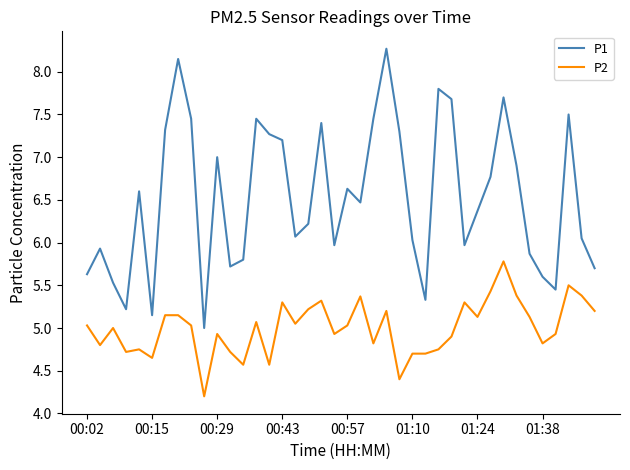

List the series in order of their peak value, lowest first.

P2, P1